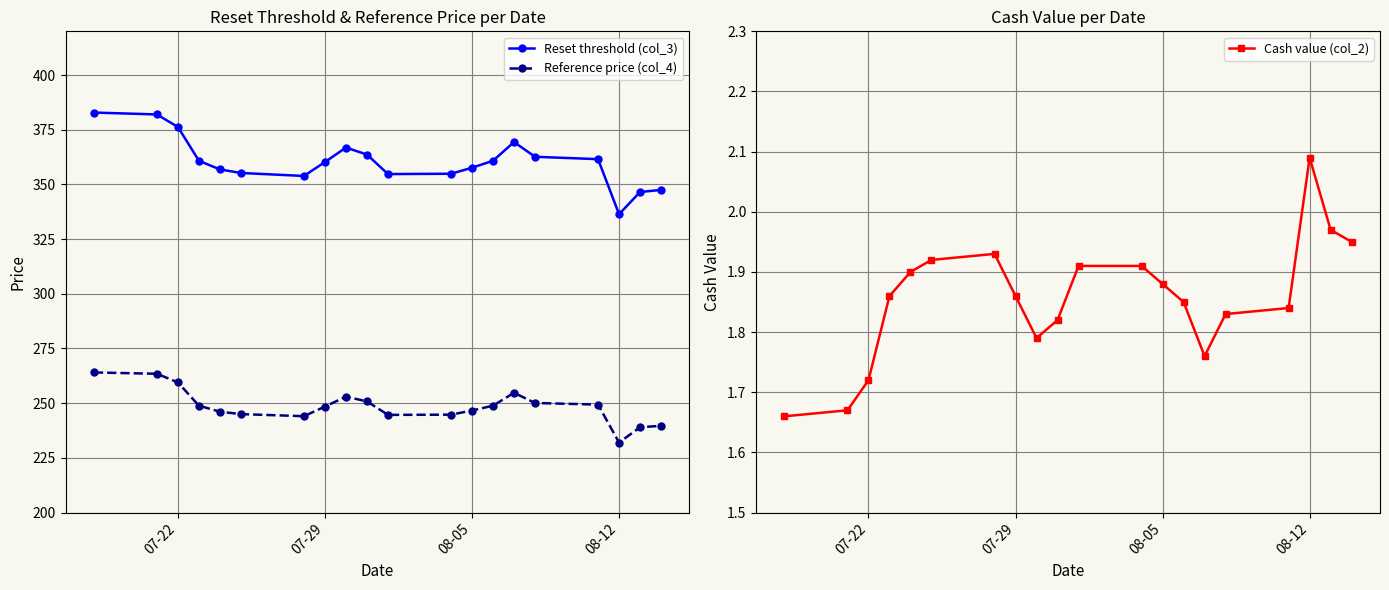

What is the minimum value for Reference price (col_4)?

232.0